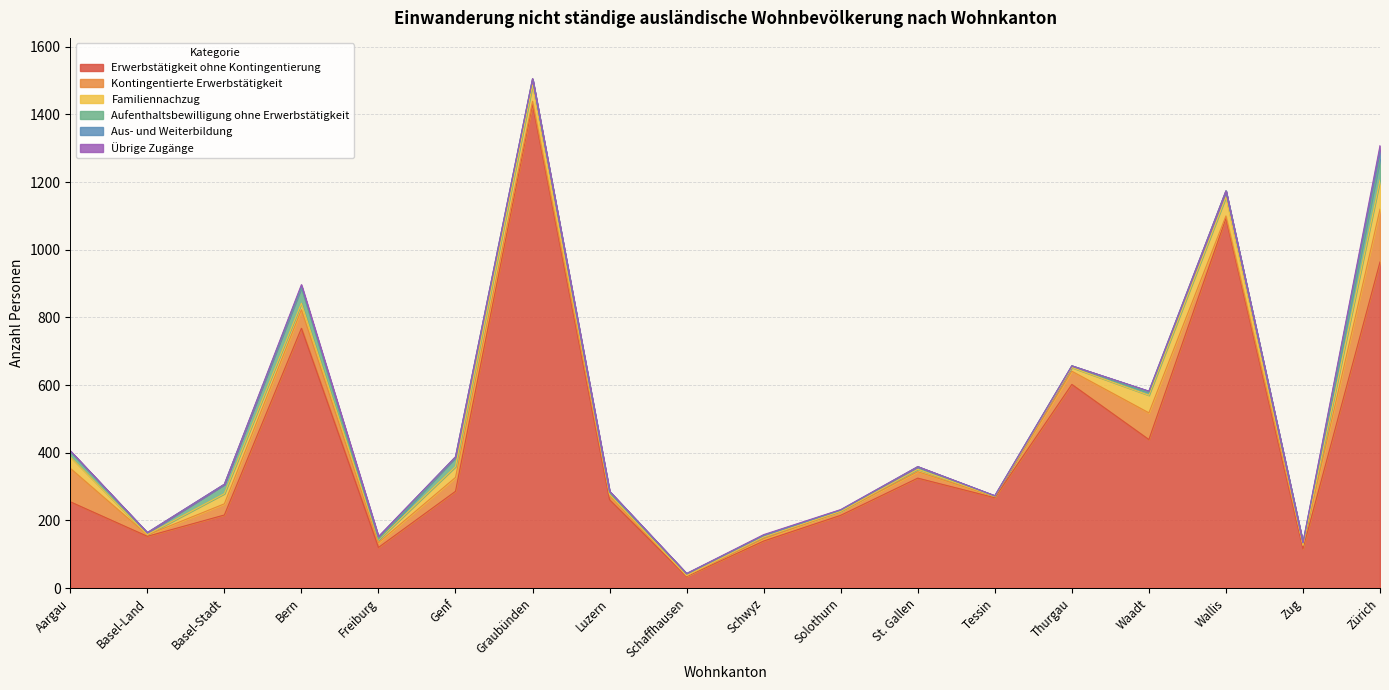

What is the label of the 12th point from the left?

St. Gallen